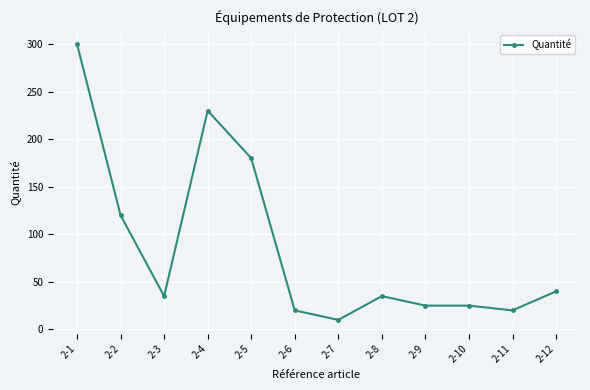

Where does the data first go above 35?

2-1